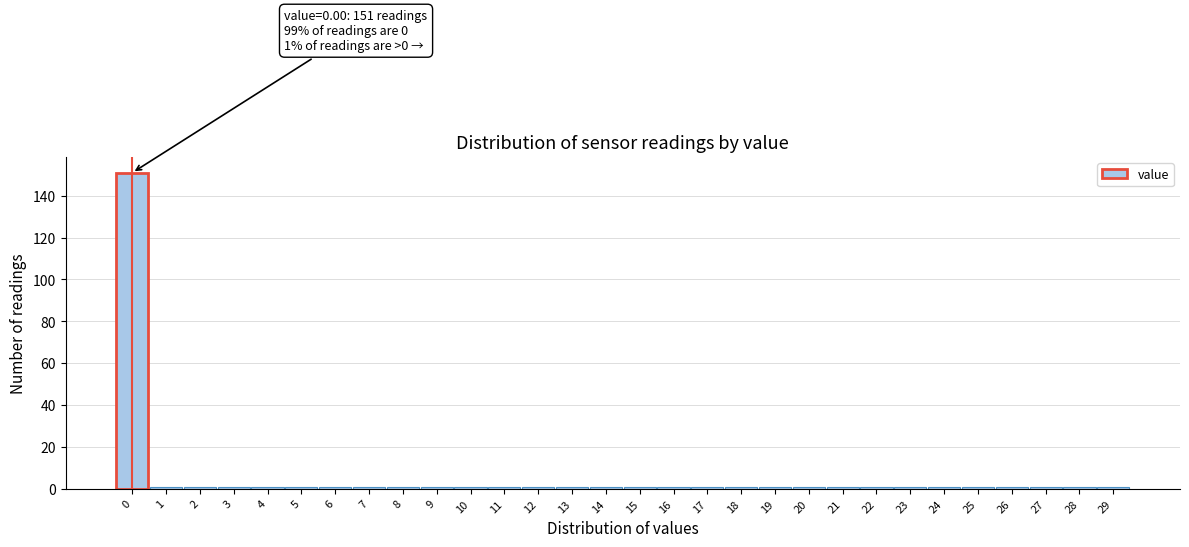

Reading right to left, what are all the values shown in this chart?

29=1	28=1	27=1	26=1	25=1	24=1	23=1	22=1	21=1	20=1	19=1	18=1	17=1	16=1	15=1	14=1	13=1	12=1	11=1	10=1	9=1	8=1	7=1	6=1	5=1	4=1	3=1	2=1	1=1	0=151